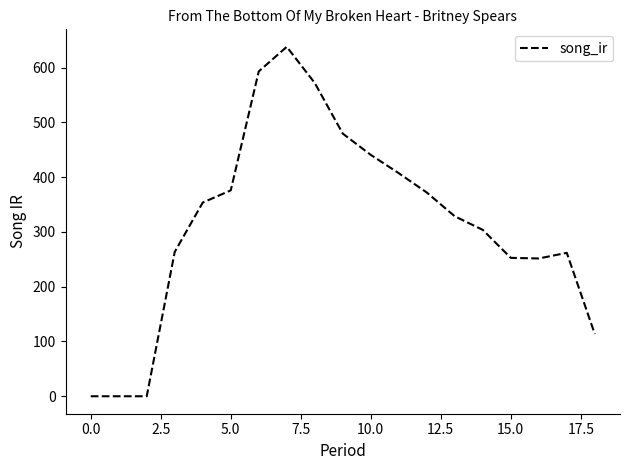

What is the maximum value shown in the chart?

637.9